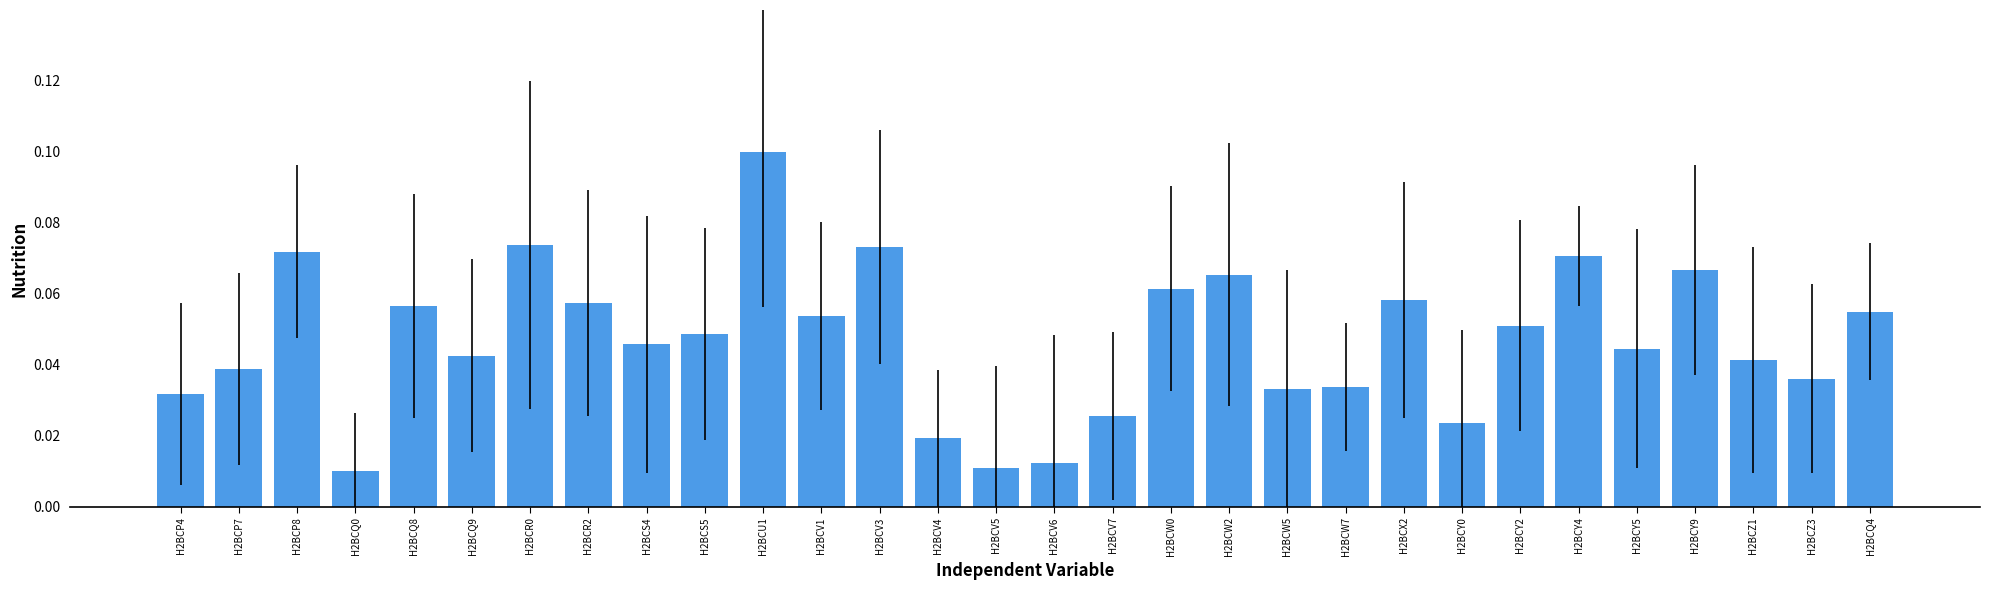

What position from the left is H2BCW5?

20